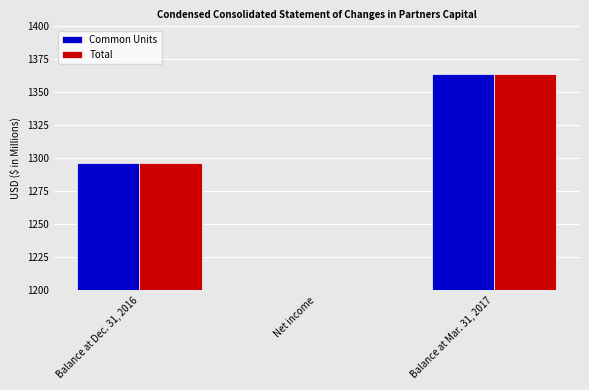

What is the label of the 3rd bar from the left?

Balance at Mar. 31, 2017